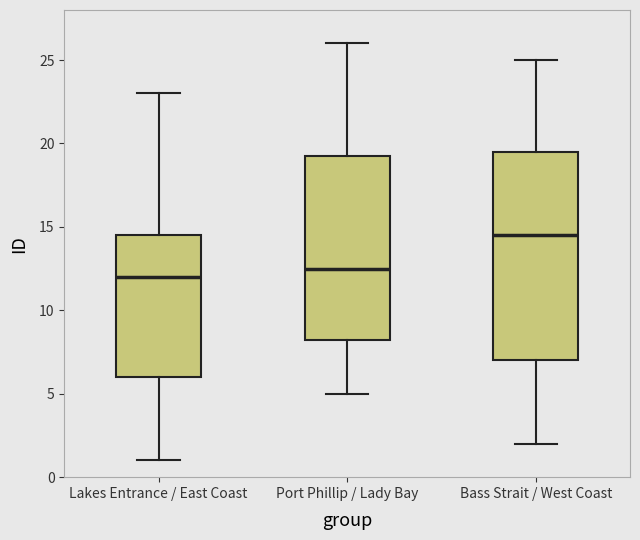

Where does the lower whisker of the box for Bass Strait / West Coast end on the y-axis? The values are not printed on the chart, so give them approximately, as read against the axis.

2.0